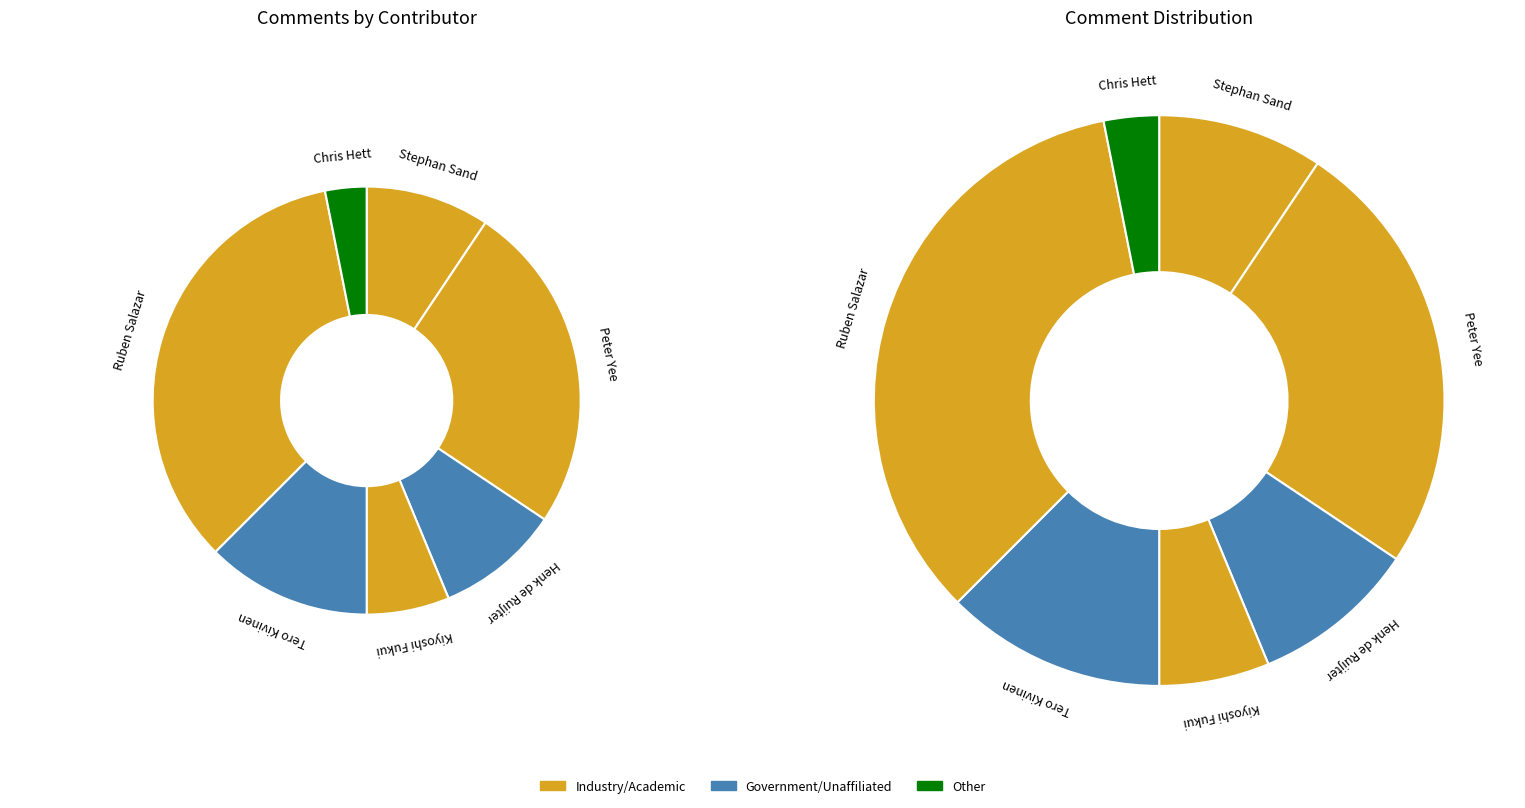

What percentage is the Stephan Sand slice, to the nearest percent?

9%